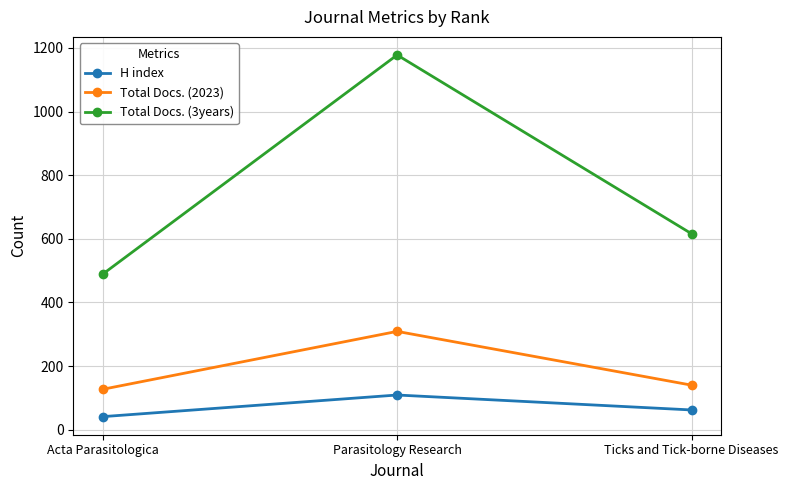

Which category has the highest value in the Total Docs. (3years) series?

Parasitology Research